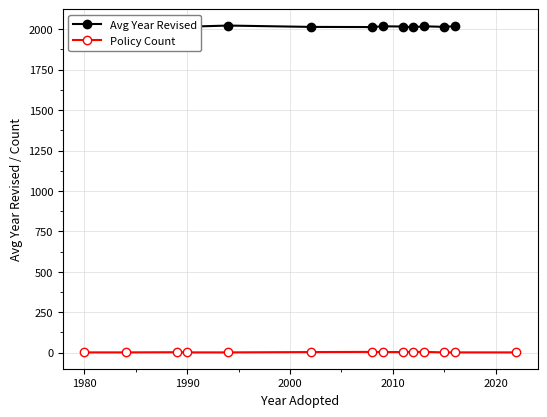

The Avg Year Revised series shows 2019.0 at 1980. True or false?

True